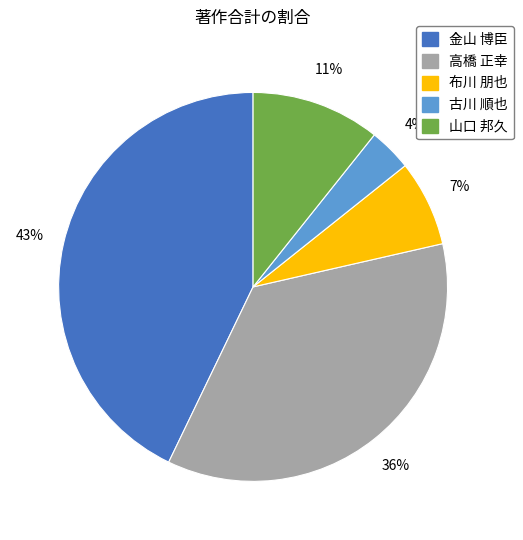

To the nearest percent, what is the difference between the largest and smallest slice percentages?

39%